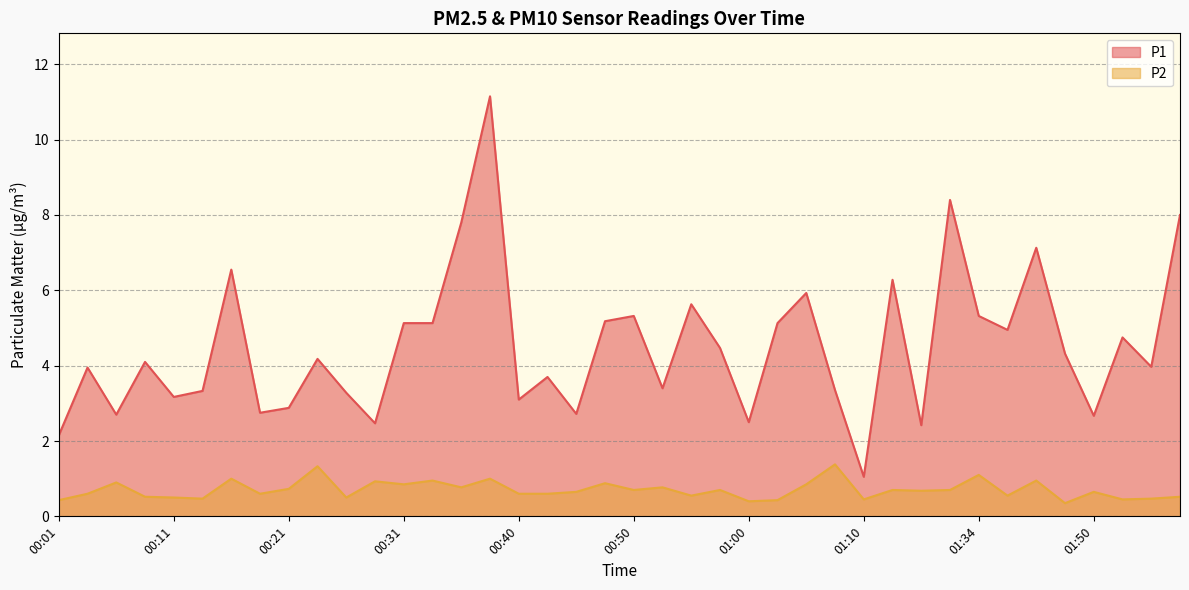

Which series has the largest total across all categories?

P1